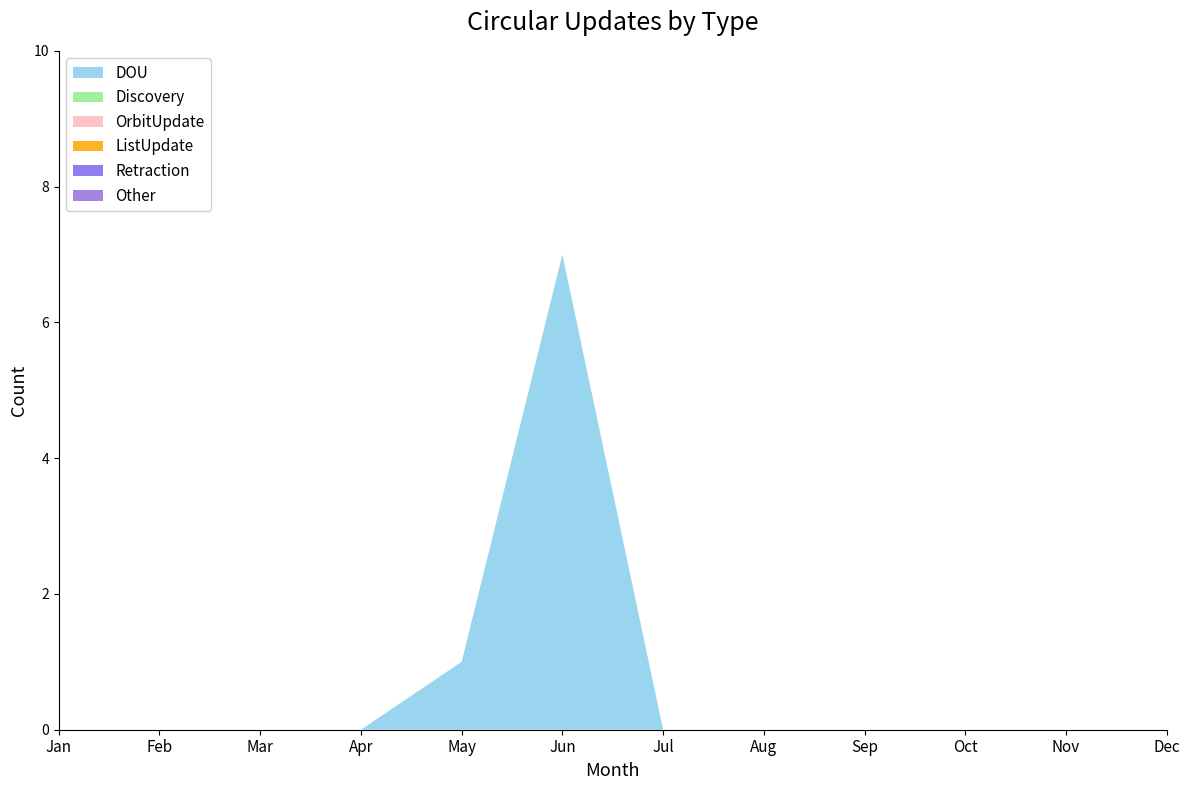

Reading left to right, list all the values displayed in this chart.

DOU: Jan=0	Feb=0	Mar=0	Apr=0	May=1	Jun=7	Jul=0	Aug=0	Sep=0	Oct=0	Nov=0	Dec=0
Discovery: Jan=0	Feb=0	Mar=0	Apr=0	May=0	Jun=0	Jul=0	Aug=0	Sep=0	Oct=0	Nov=0	Dec=0
OrbitUpdate: Jan=0	Feb=0	Mar=0	Apr=0	May=0	Jun=0	Jul=0	Aug=0	Sep=0	Oct=0	Nov=0	Dec=0
ListUpdate: Jan=0	Feb=0	Mar=0	Apr=0	May=0	Jun=0	Jul=0	Aug=0	Sep=0	Oct=0	Nov=0	Dec=0
Retraction: Jan=0	Feb=0	Mar=0	Apr=0	May=0	Jun=0	Jul=0	Aug=0	Sep=0	Oct=0	Nov=0	Dec=0
Other: Jan=0	Feb=0	Mar=0	Apr=0	May=0	Jun=0	Jul=0	Aug=0	Sep=0	Oct=0	Nov=0	Dec=0